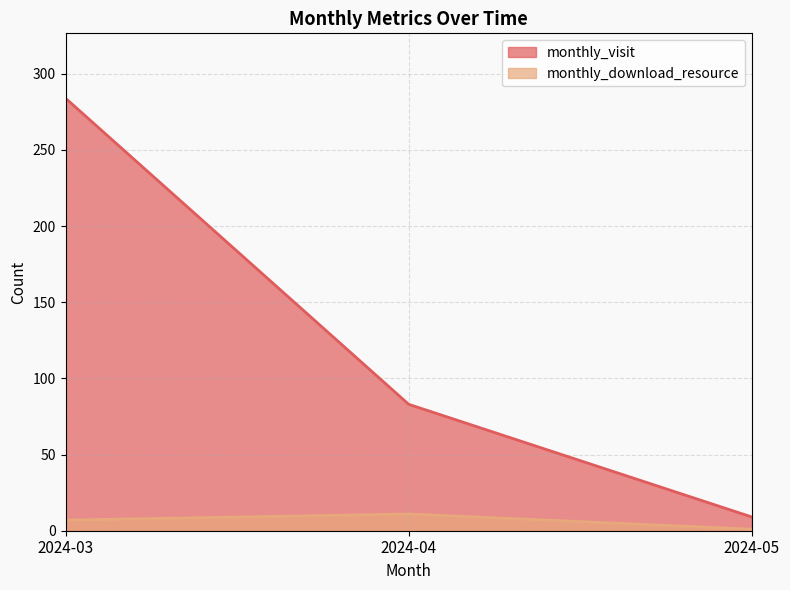

What is the difference between the maximum and minimum values in the monthly_visit series?

275